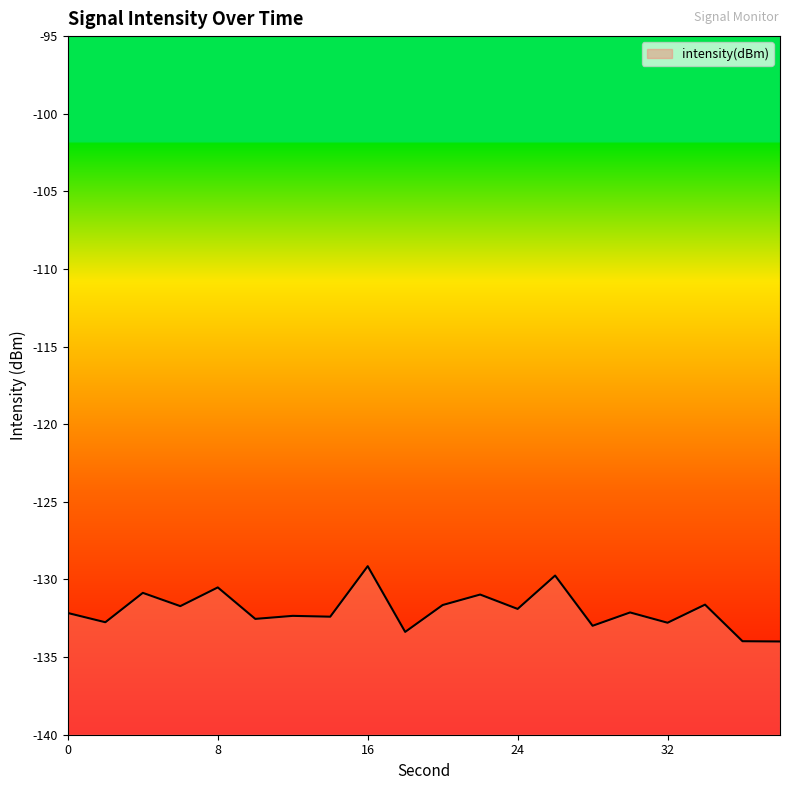

What is the smallest value displayed?

-134.0